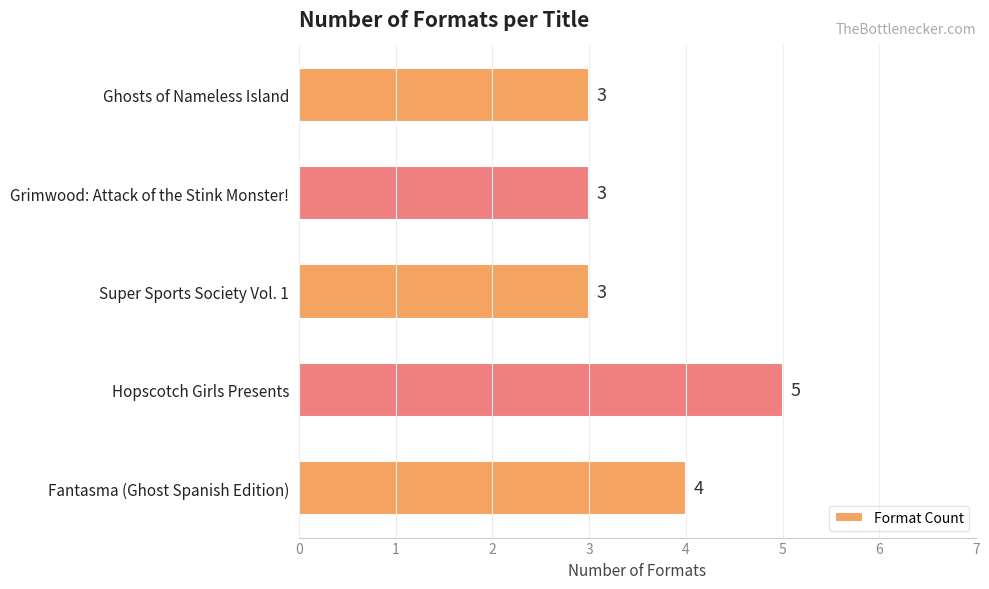

What is the sum of the values at Hopscotch Girls Presents and Ghosts of Nameless Island?

8